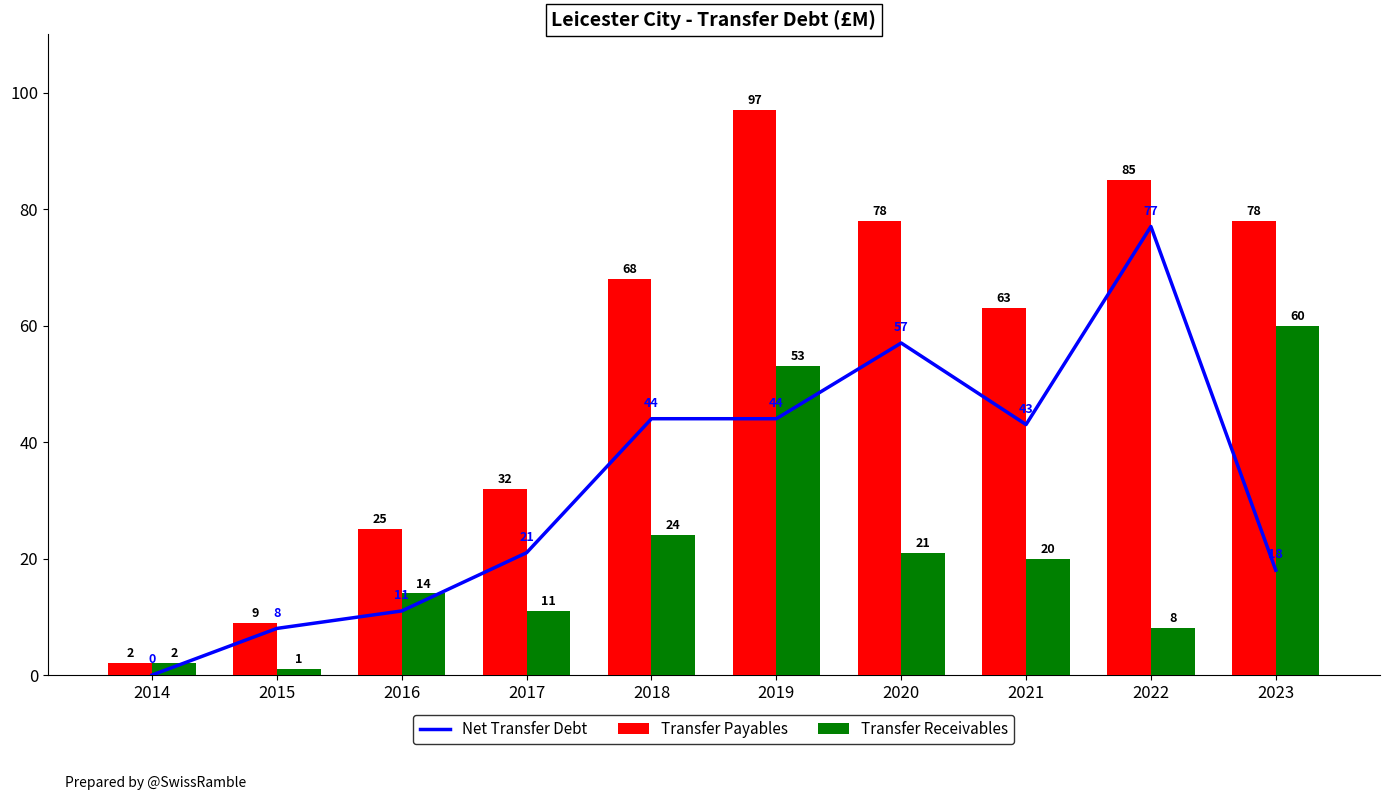

Reading left to right, list all the values displayed in this chart.

Net Transfer Debt: 0	8	11	21	44	44	57	43	77	18
Transfer Payables: 2	9	25	32	68	97	78	63	85	78
Transfer Receivables: 2	1	14	11	24	53	21	20	8	60